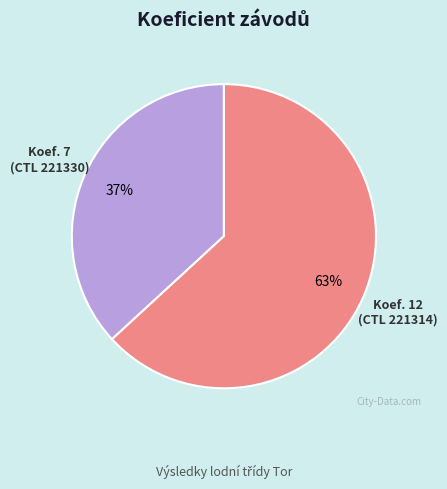

To the nearest percent, what is the average slice percentage?

50%